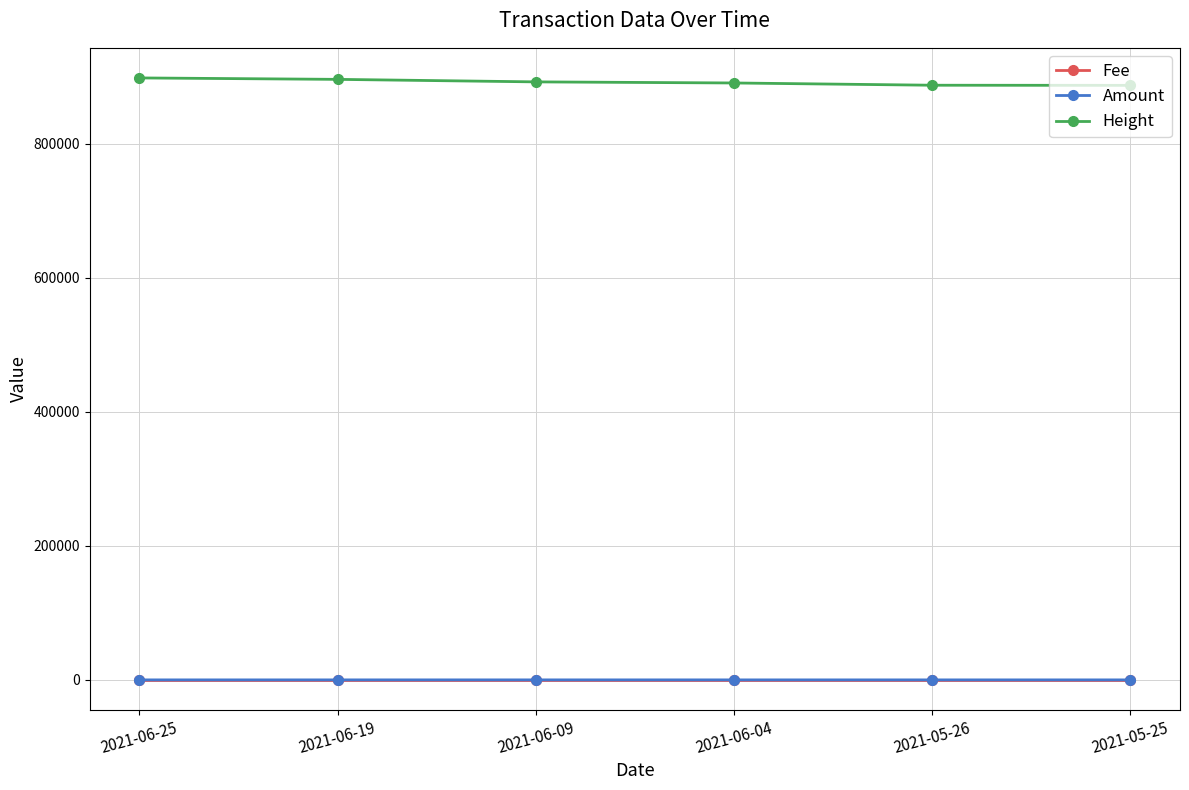

What is the greatest value displayed?

897807.0